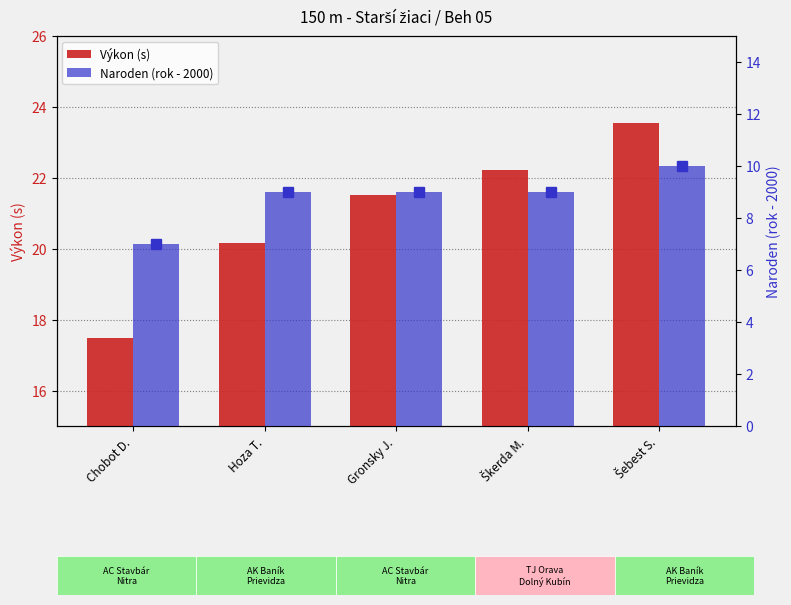

Which series changed the most between Chobot D. and Hoza T.?

Výkon (s)